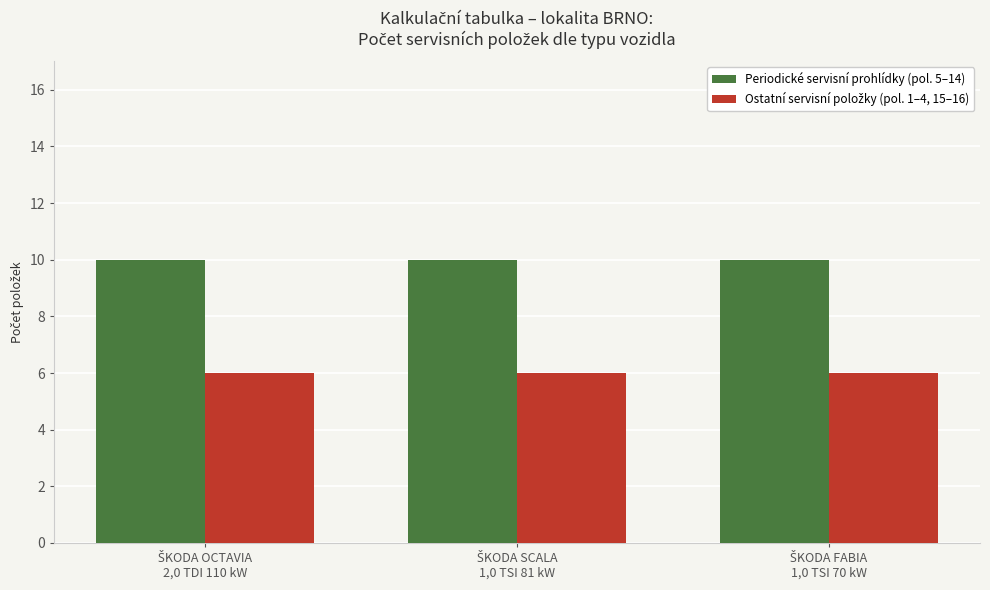

What is the average value of the Periodické servisní prohlídky (pol. 5–14) series?

10